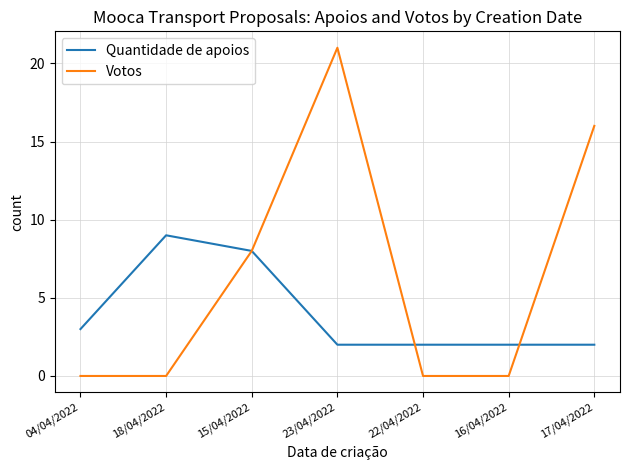

List the series in order of their peak value, lowest first.

Quantidade de apoios, Votos